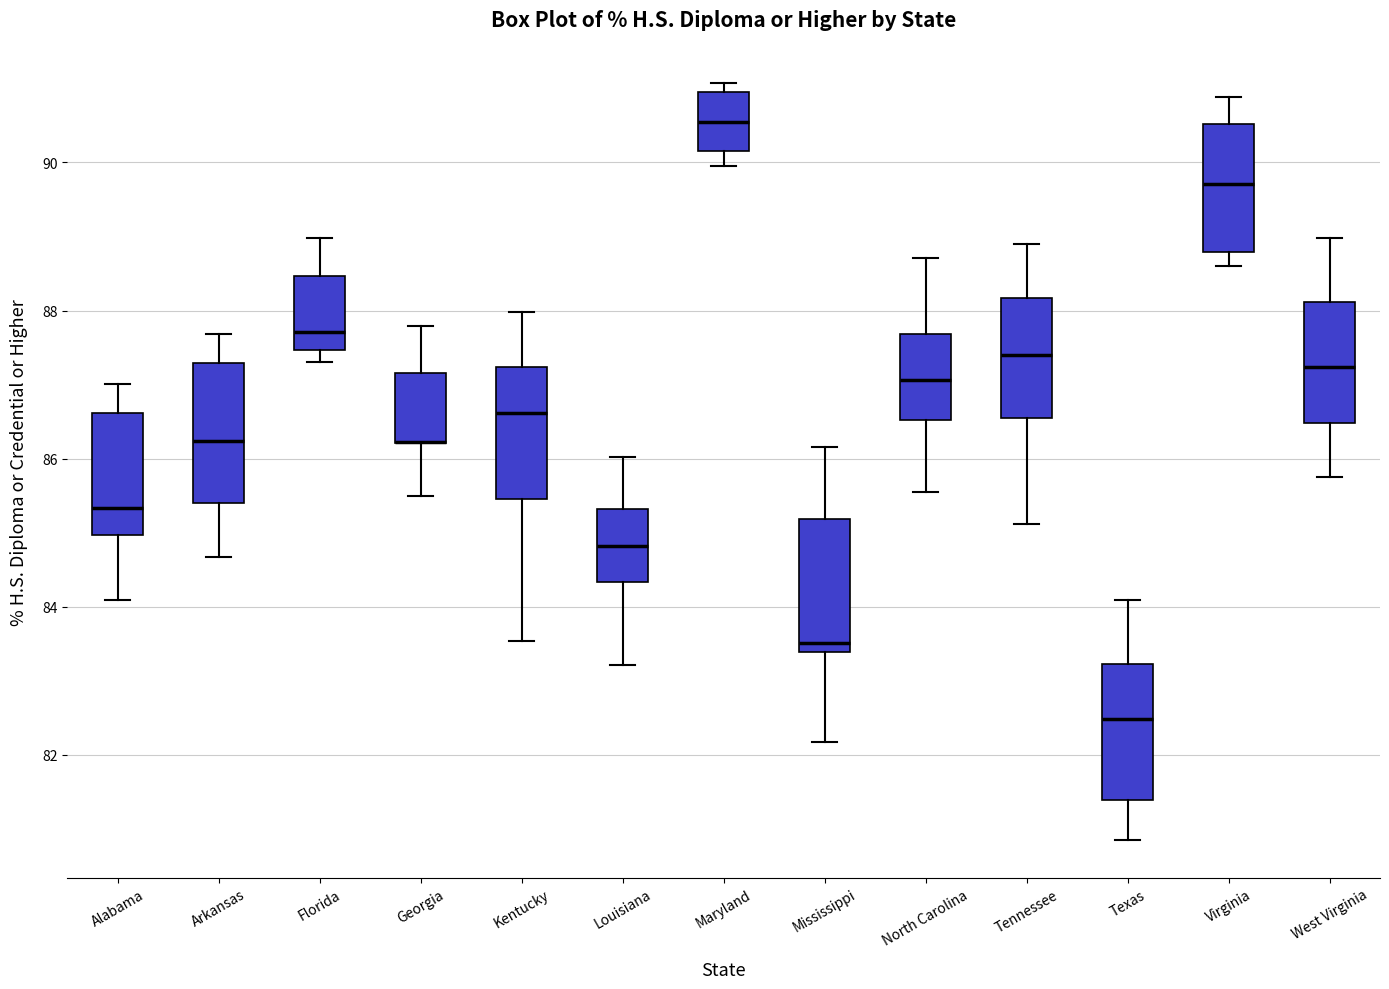

Where is the lower edge of the box for Georgia on the y-axis? The values are not printed on the chart, so give them approximately, as read against the axis.

86.2